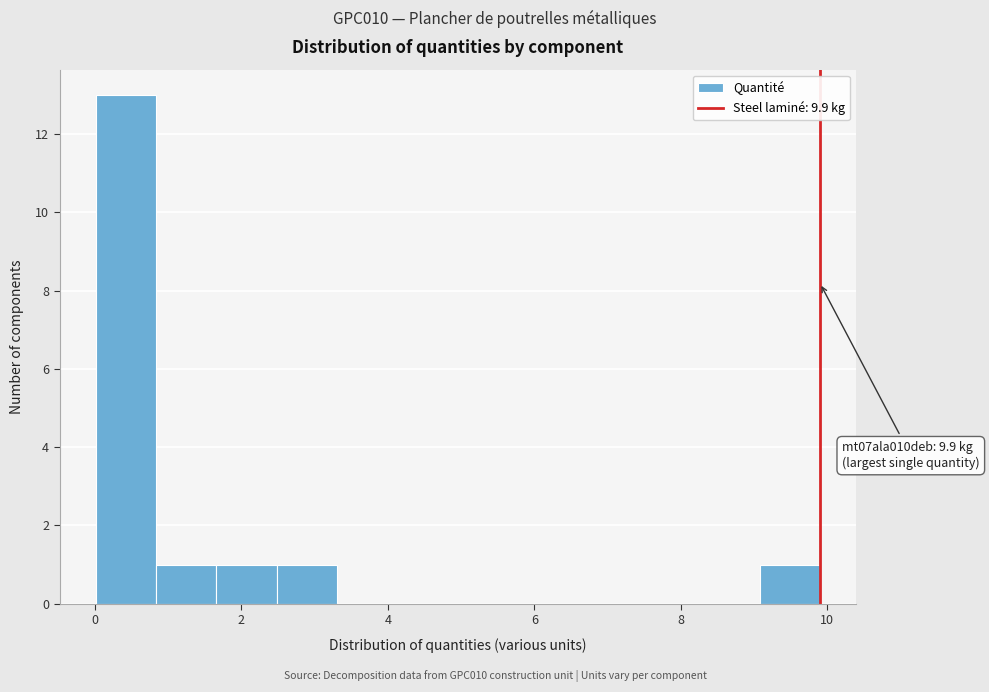

Which range on the x-axis has the tallest bar?

0.0 to 0.8